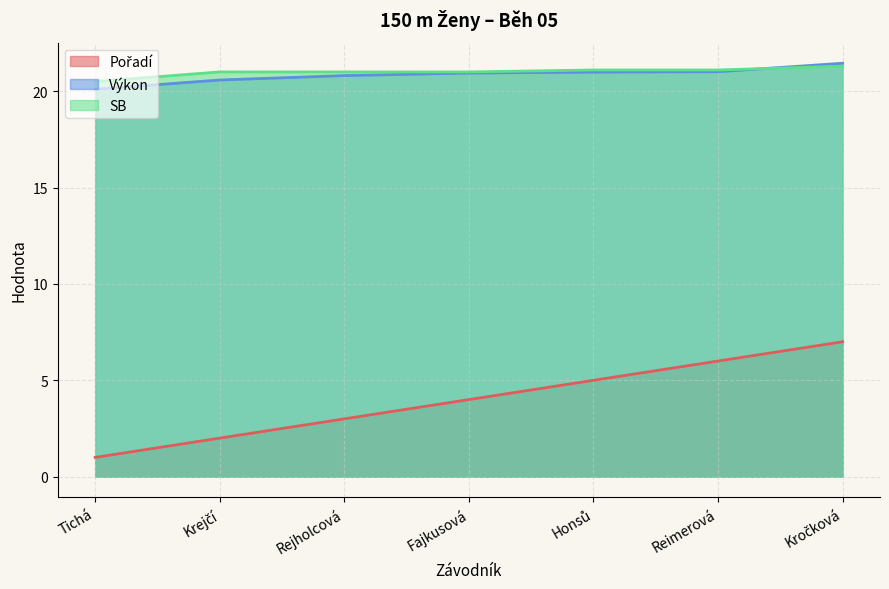

Which series has the largest range (max minus min)?

Pořadí